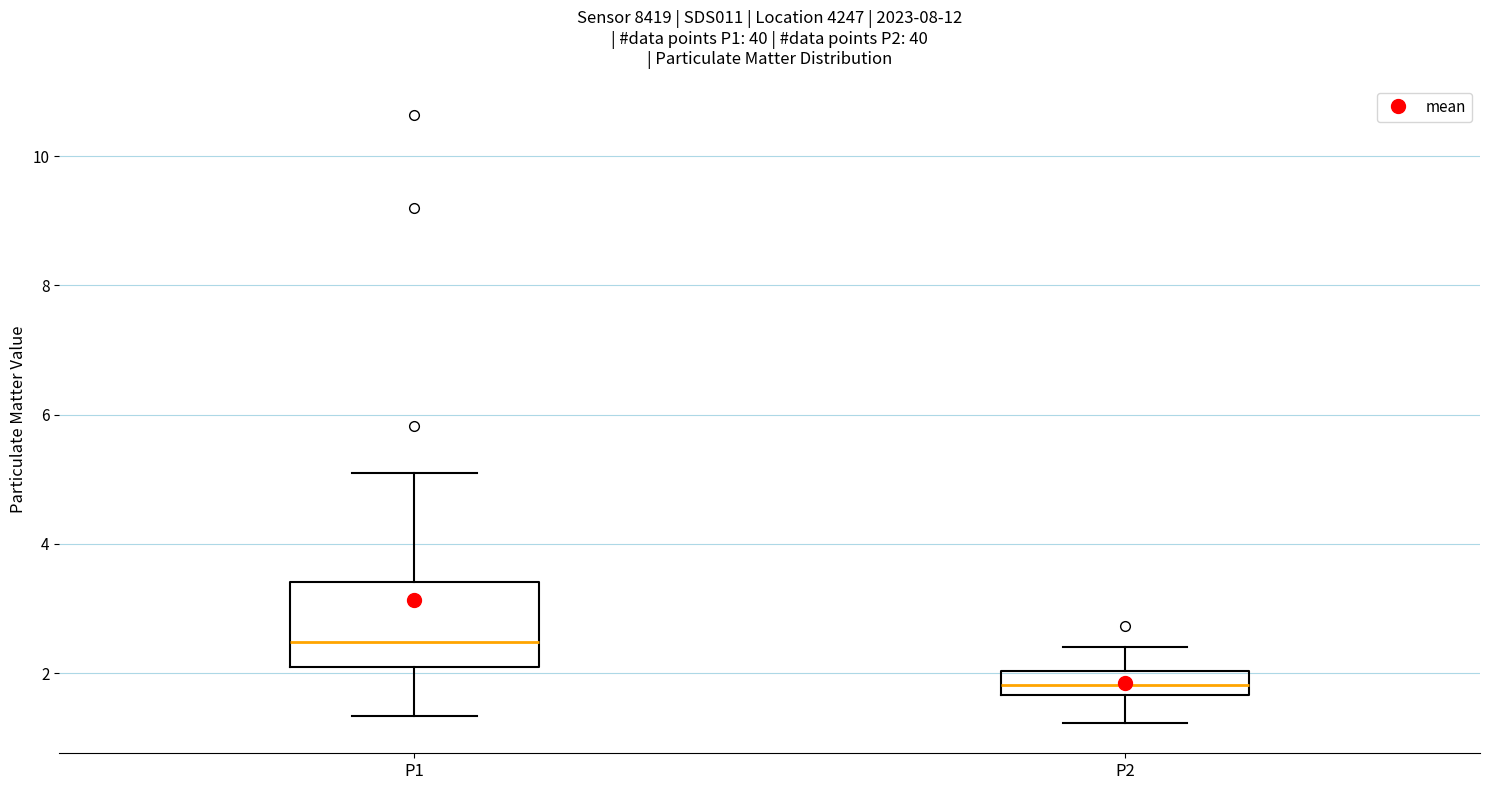

Reading left to right, transcribe this box plot: for each box, give where its median line is, the range the box spans, and where its two whiskers end, as read against the y-axis. The values are not printed on the chart, so give them approximately, as read against the axis.

P1: median 2.4, box 2.0 to 3.4, whiskers 1.4 to 5.2
P2: median 1.8, box 1.6 to 2.0, whiskers 1.2 to 2.4